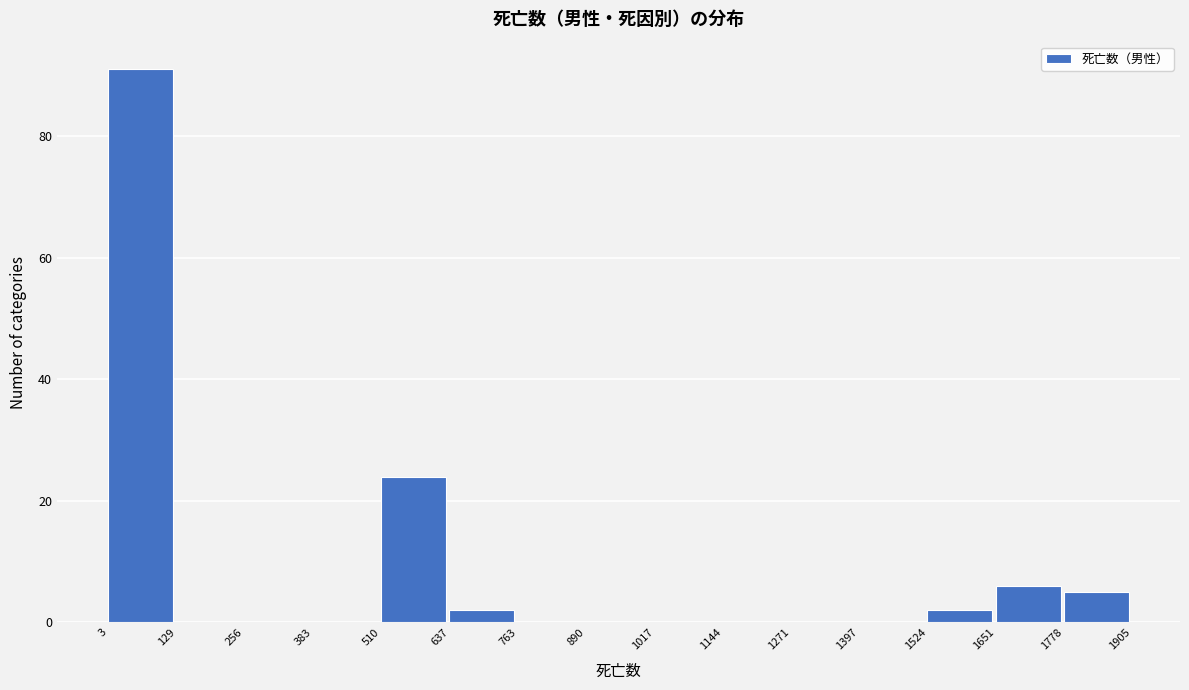

Reading left to right, list every bar in this chart as the range it spans on the x-axis followed by its height. The values are not printed on the chart, so give them approximately, as read against the axis.

3 to 129: 92
129 to 256: 0
256 to 383: 0
383 to 510: 0
510 to 637: 24
637 to 763: 2
763 to 890: 0
890 to 1017: 0
1017 to 1144: 0
1144 to 1271: 0
1271 to 1397: 0
1397 to 1524: 0
1524 to 1651: 2
1651 to 1778: 6
1778 to 1905: 6